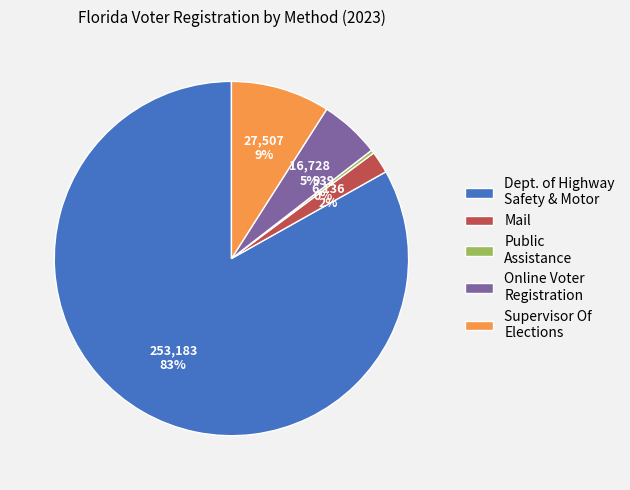

Which category has the smallest portion of the pie?

Public Assistance